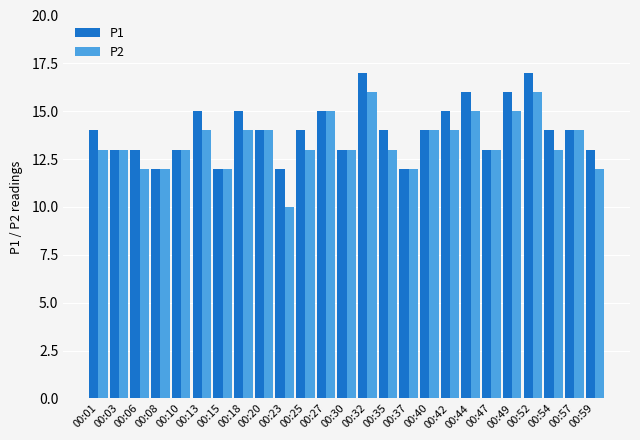

What is the smallest value displayed?

10